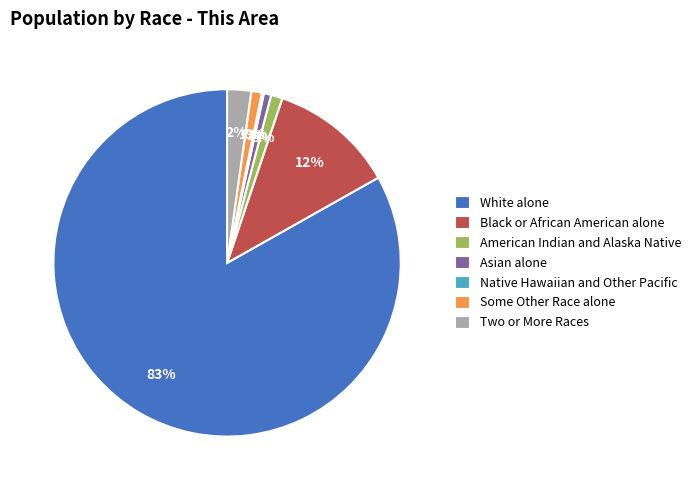

The American Indian and Alaska Native slice represents 1% of the pie. True or false?

True